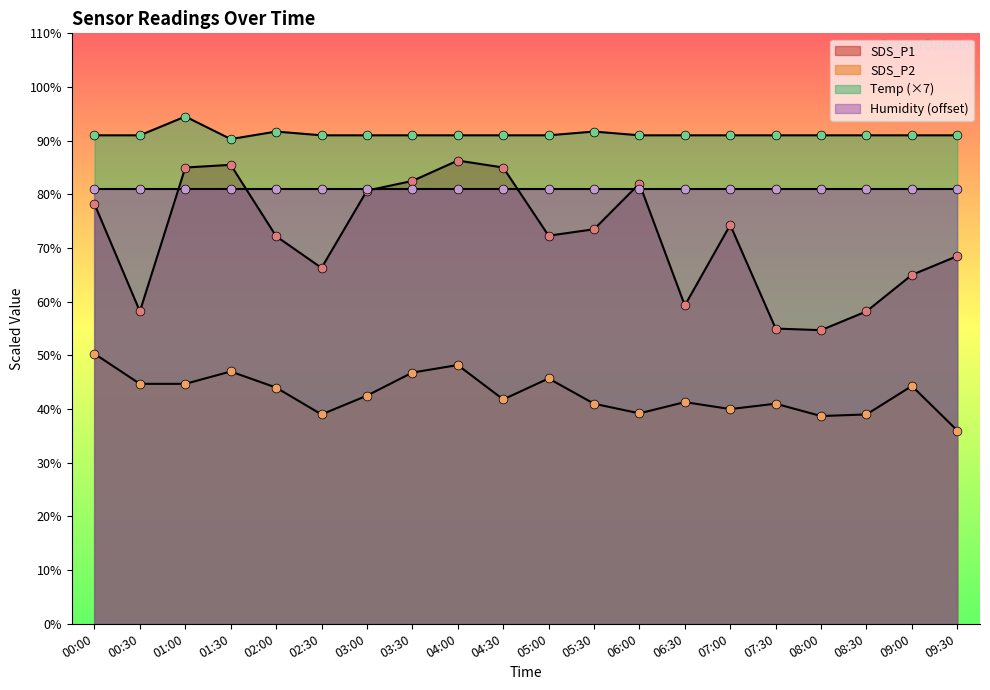

At which category is the sum across all series the highest?

04:00